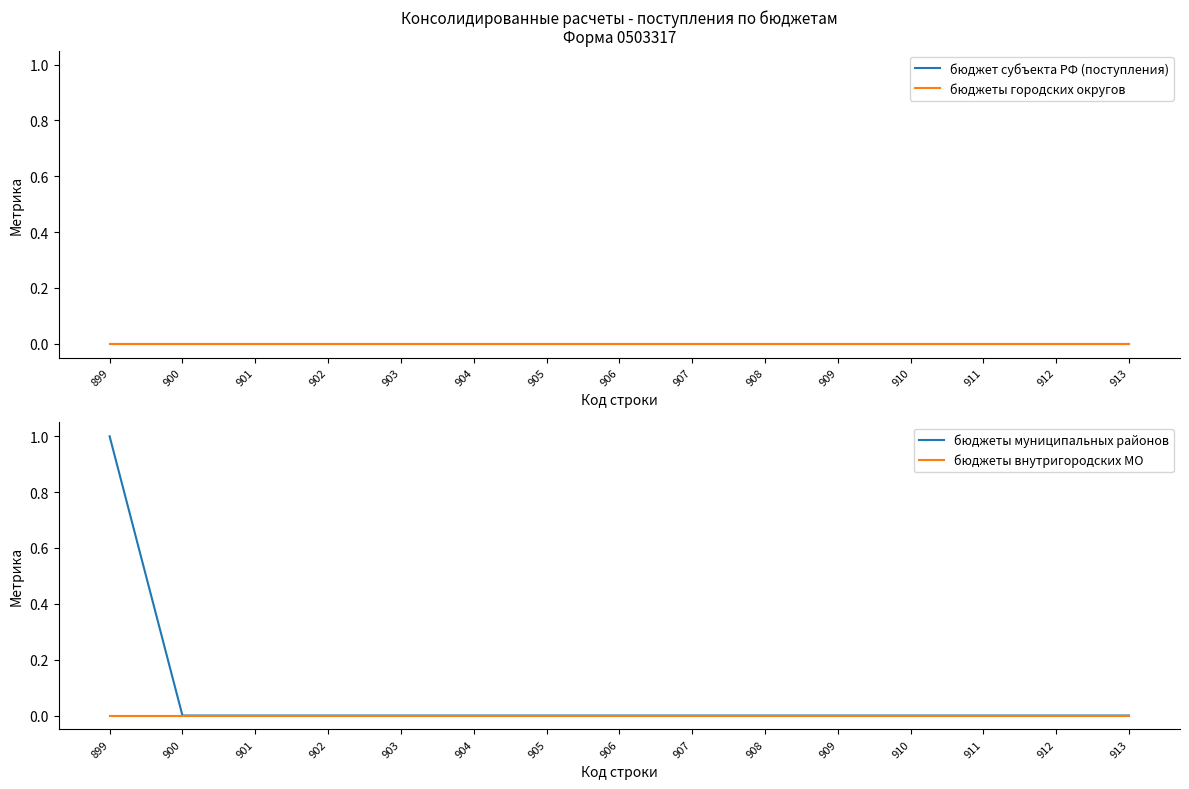

Which category has the lowest value in the бюджеты городских округов series?

899